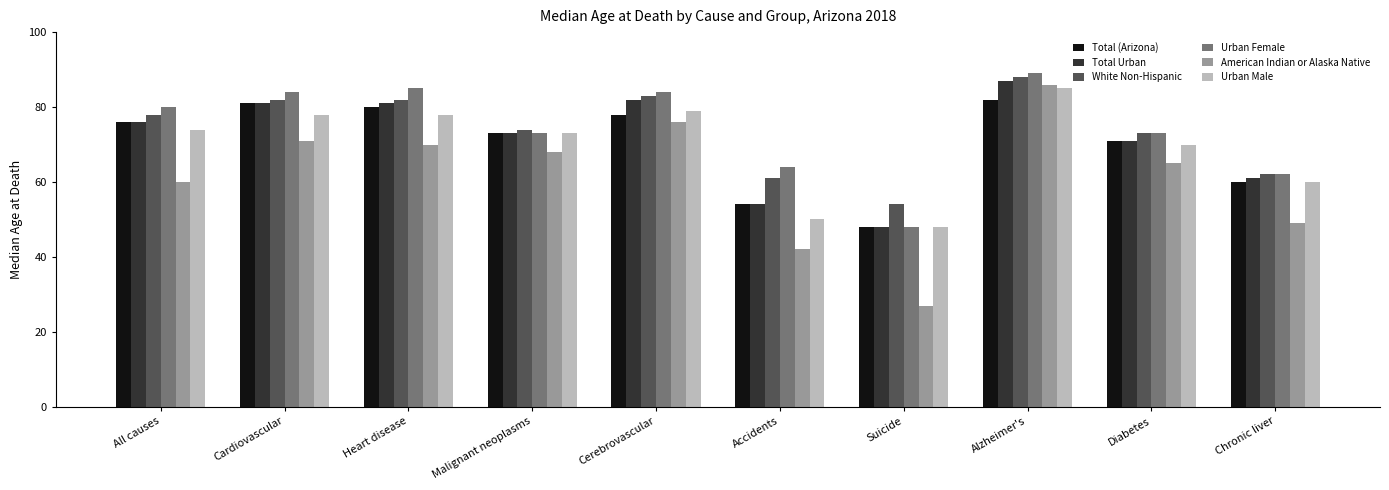

What is the sum of all Total (Arizona) values?

703